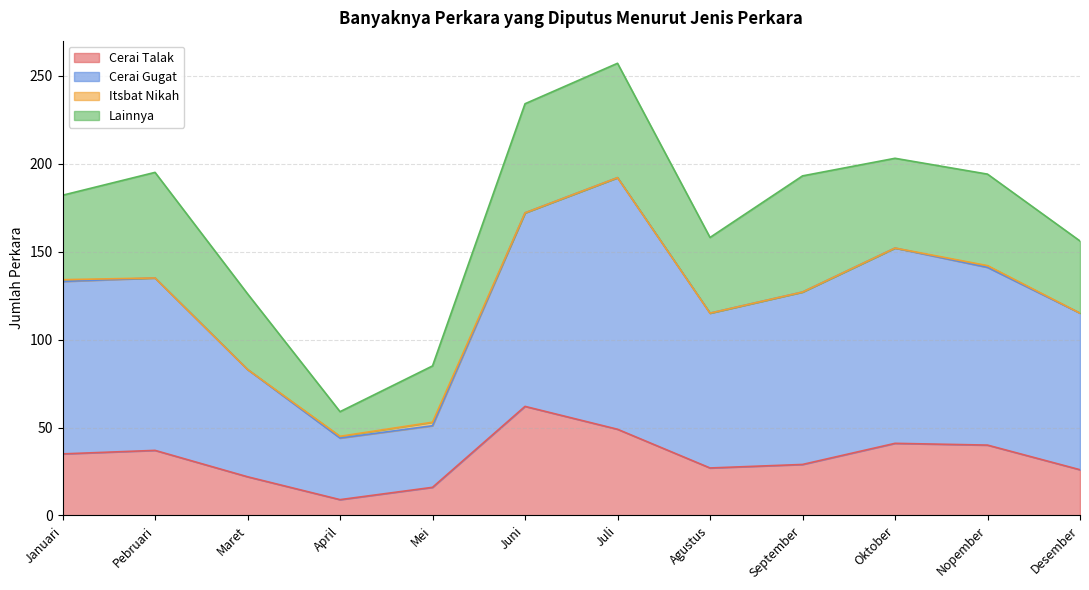

Between Agustus and Pebruari, which is larger?

Pebruari